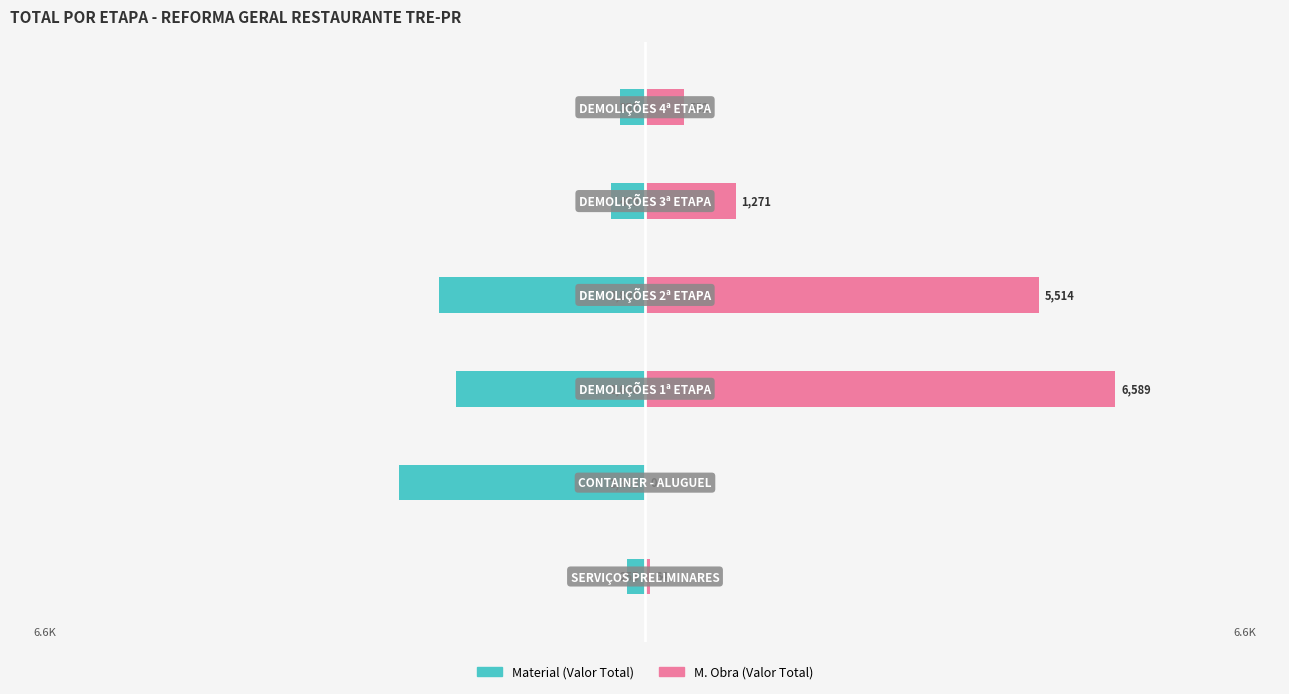

What is the maximum value for Material (Valor Total)?

-254.6